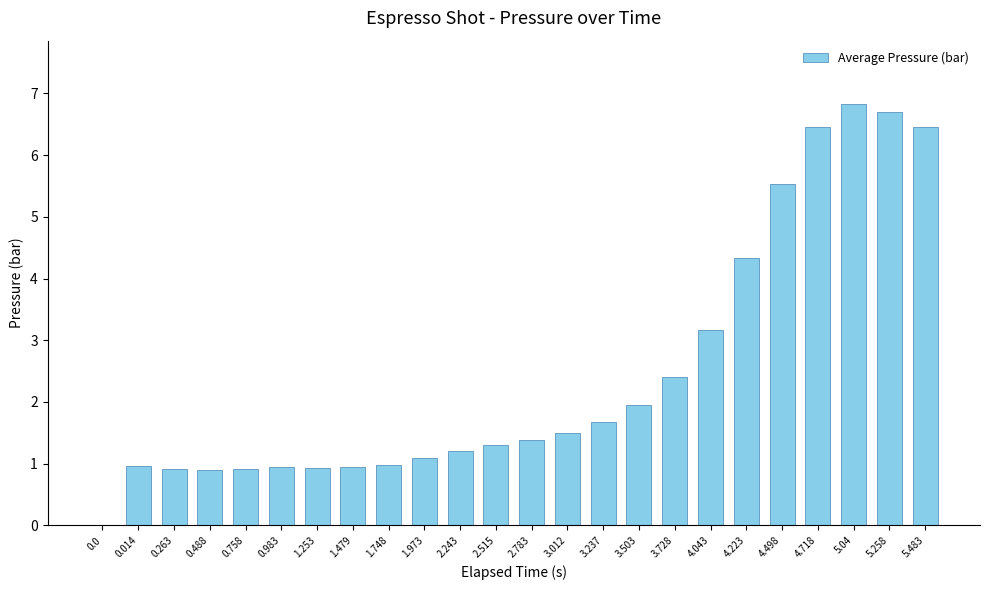

How many positive values are there?

23